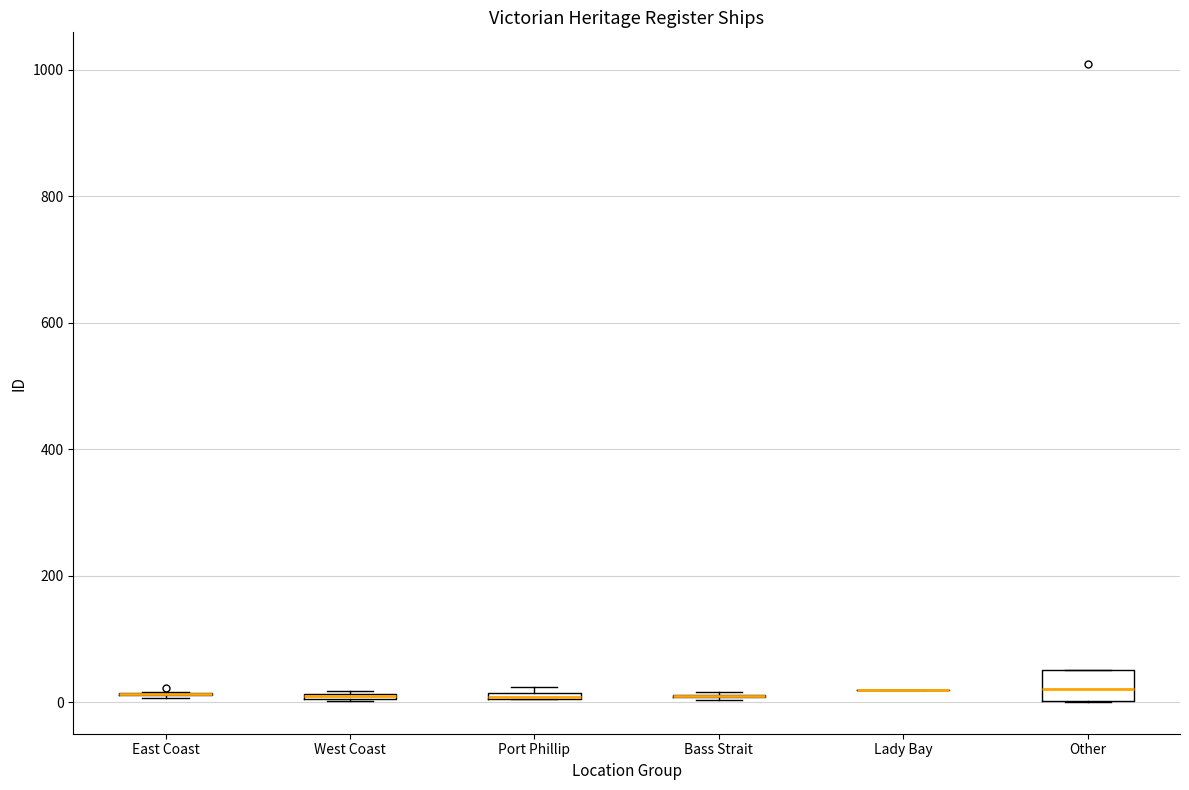

Comparing the boxes themselves (not the whiskers), which one is the tallest?

Other